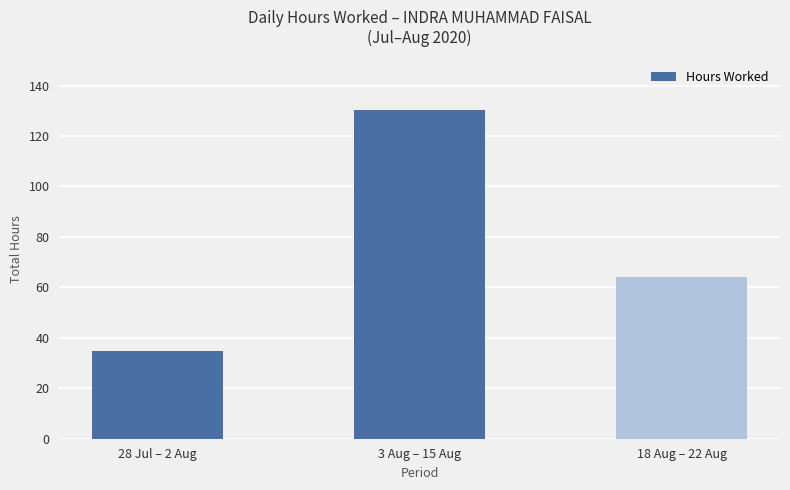

The chart shows a value of 130.3 at 3 Aug – 15 Aug. True or false?

True